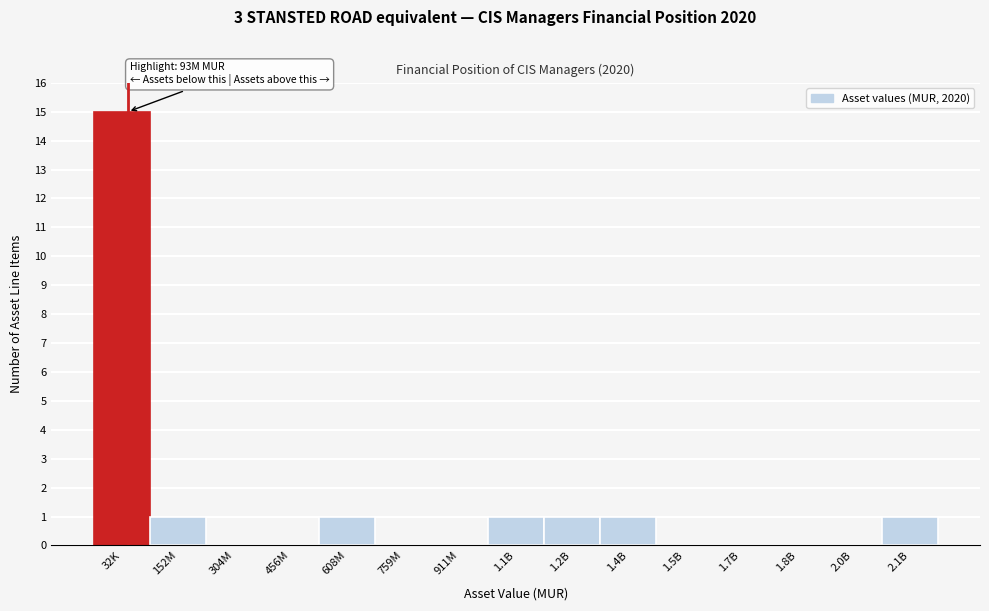

Reading right to left, extract all data points from this chart.

2.1B=1	2.0B=0	1.8B=0	1.7B=0	1.5B=0	1.4B=1	1.2B=1	1.1B=1	911M=0	759M=0	608M=1	456M=0	304M=0	152M=1	32K=15